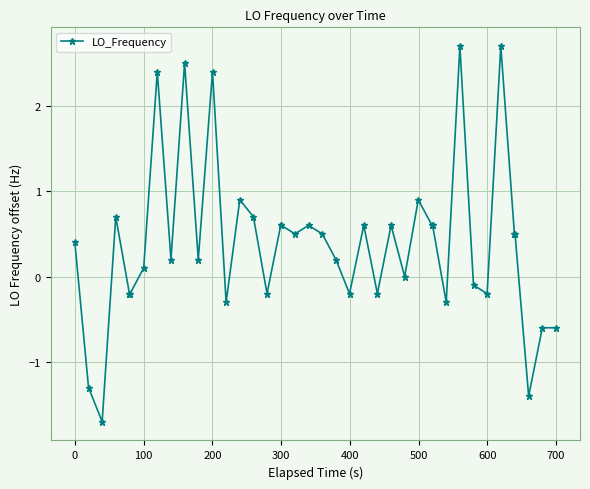

What is the value of the 29th point from the left?

0.6